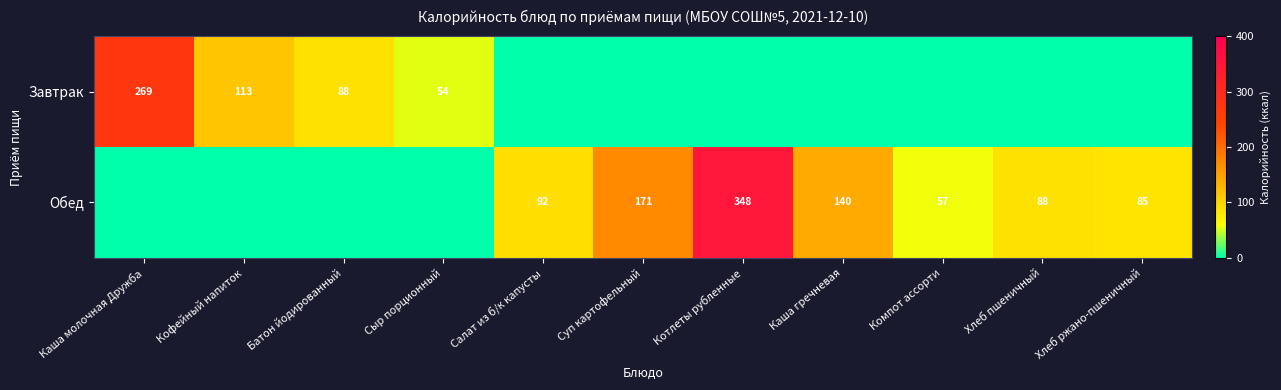

The value of Обед at Хлеб пшеничный is 88. True or false?

True